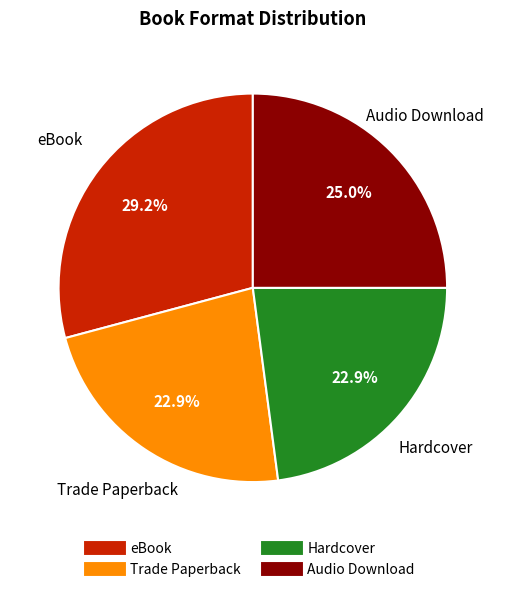

Which slice is the largest?

eBook